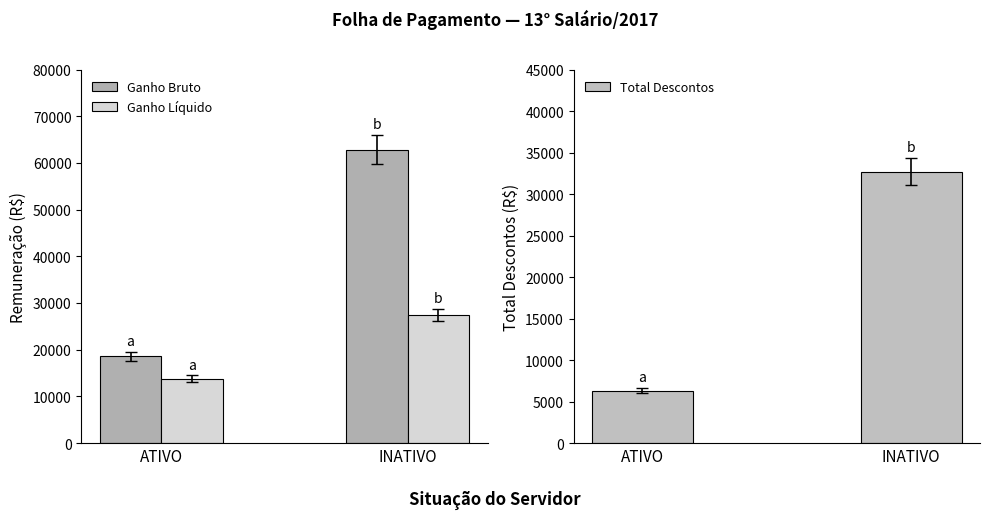

What position from the right is INATIVO?

1